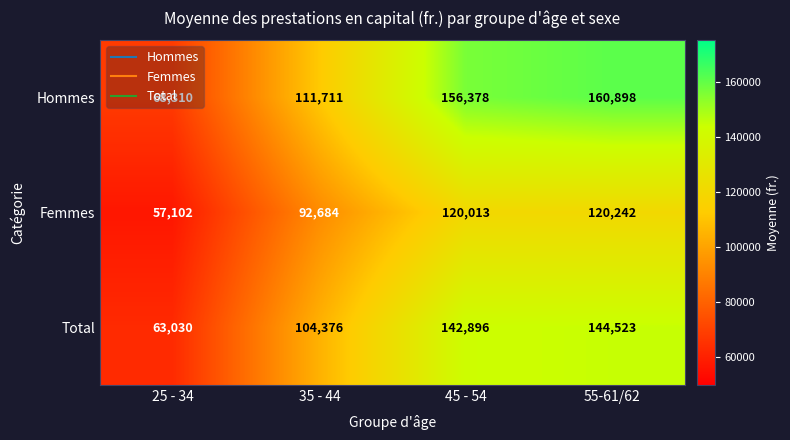

Is it true that Total equals 144523 at 55-61/62?

True